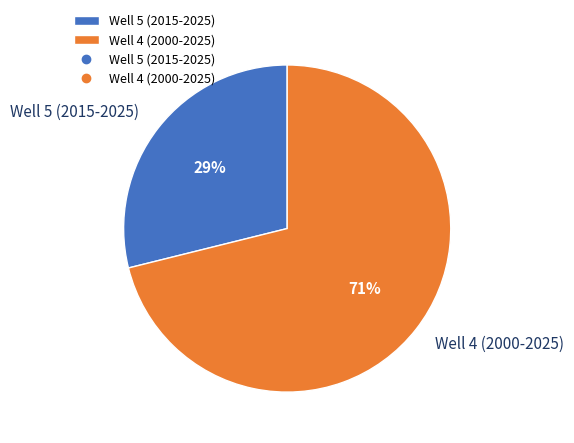

Which category accounts for the majority?

Well 4 (2000-2025)